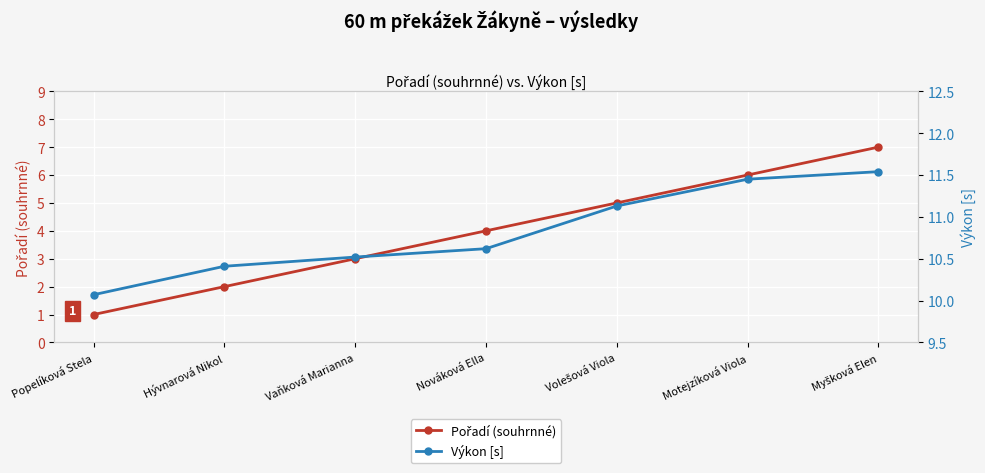

List the labels in order of Výkon [s] value, largest first.

Myšková Elen, Motejzíková Viola, Volešová Viola, Nováková Ella, Vaňková Marianna, Hývnarová Nikol, Popelíková Stela